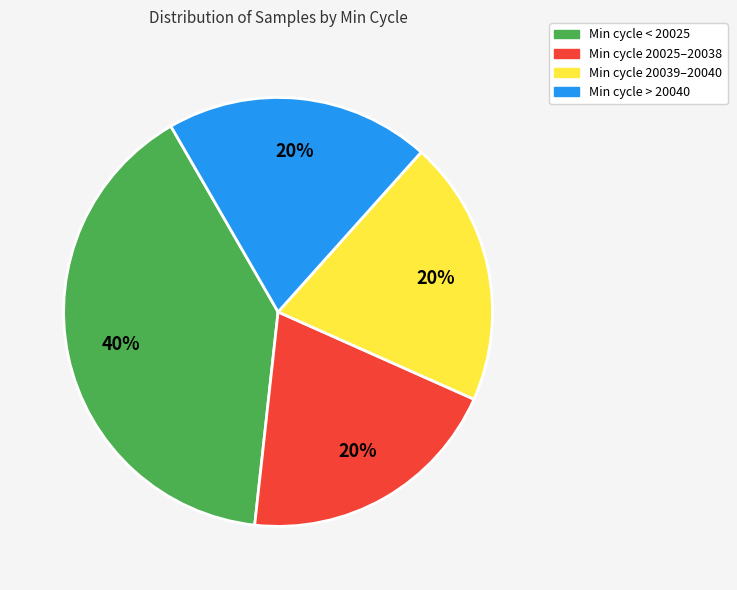

What percentage is the Min cycle > 20040 slice, to the nearest percent?

20%